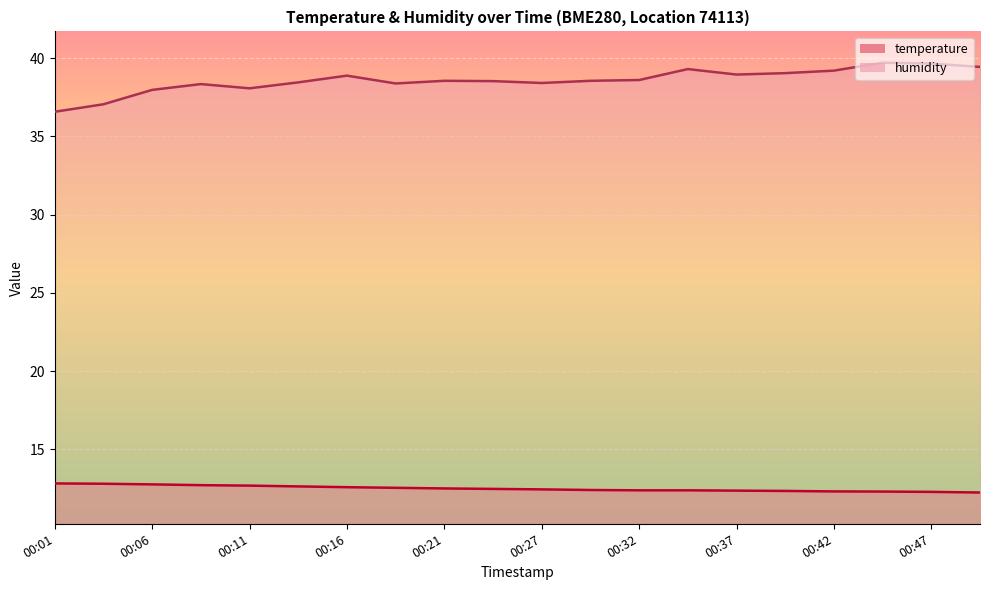

What is the sum of all humidity values?

771.8